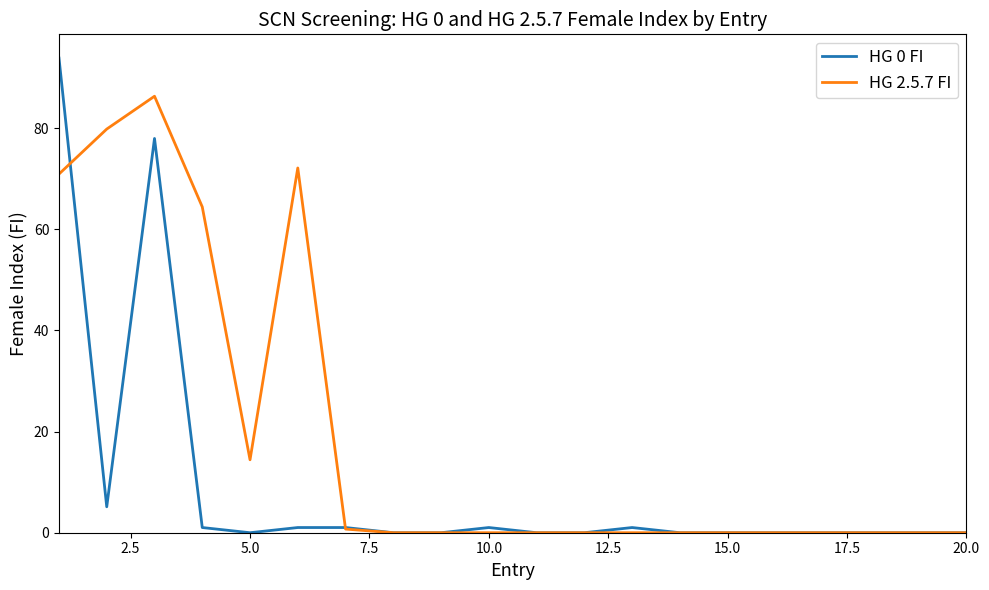

Rank the series by their maximum value, from lowest to highest.

HG 2.5.7 FI, HG 0 FI